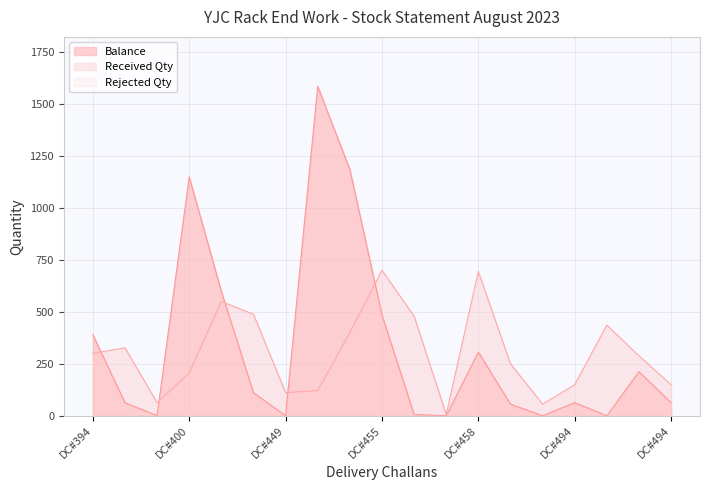

True or false: Balance and Received Qty cross at least once.

True